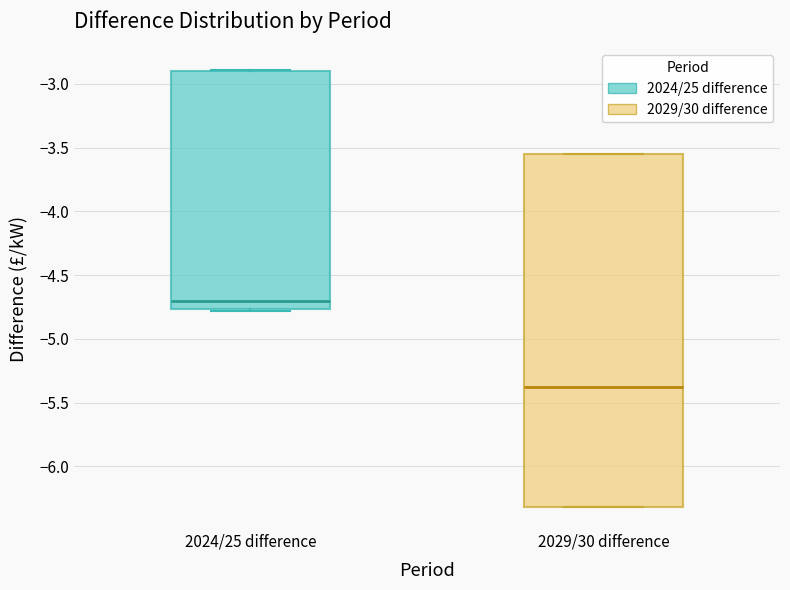

Which box's median line is the lowest?

2029/30 difference